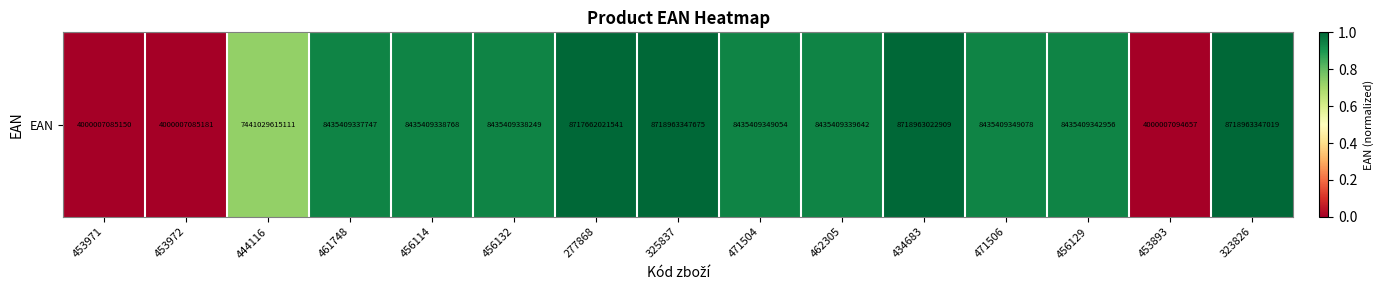

Reading left to right, extract all data points from this chart.

0.0	0.0	0.7	0.9	0.9	0.9	1.0	1.0	0.9	0.9	1.0	0.9	0.9	0.0	1.0